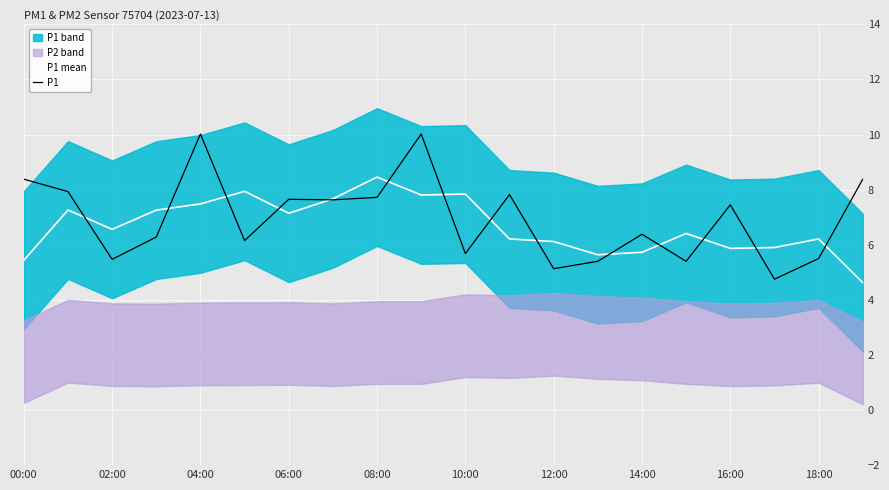

What is the maximum value shown in the chart?

10.0